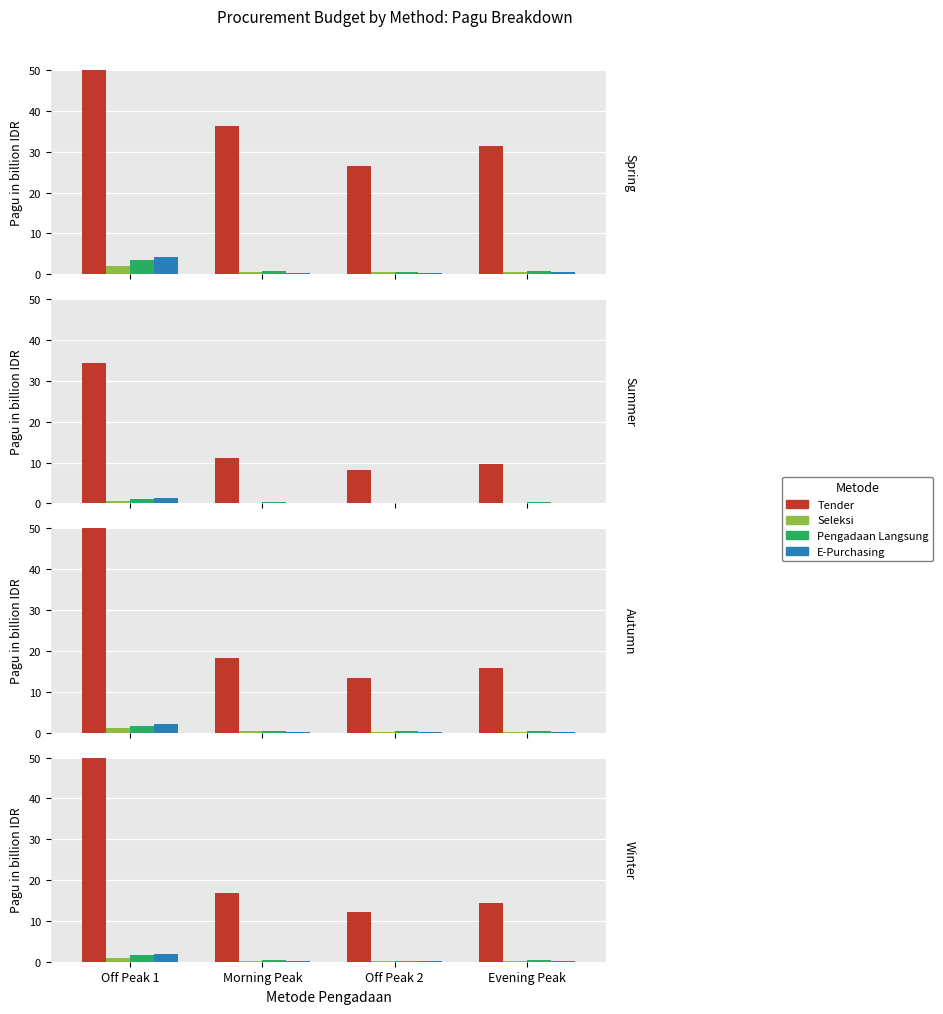

At Off Peak 2, list the series in order from smallest to largest.

E-Purchasing, Seleksi, Pengadaan Langsung, Tender